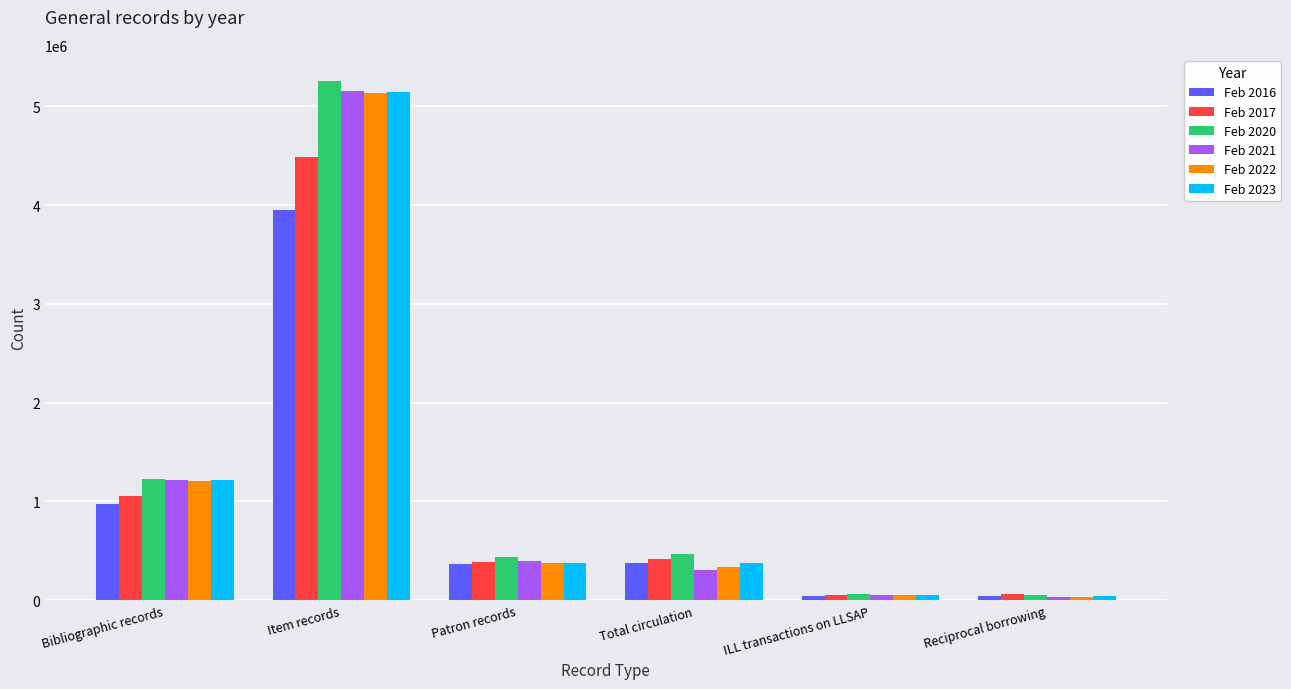

At which category is the sum across all series the highest?

Item records